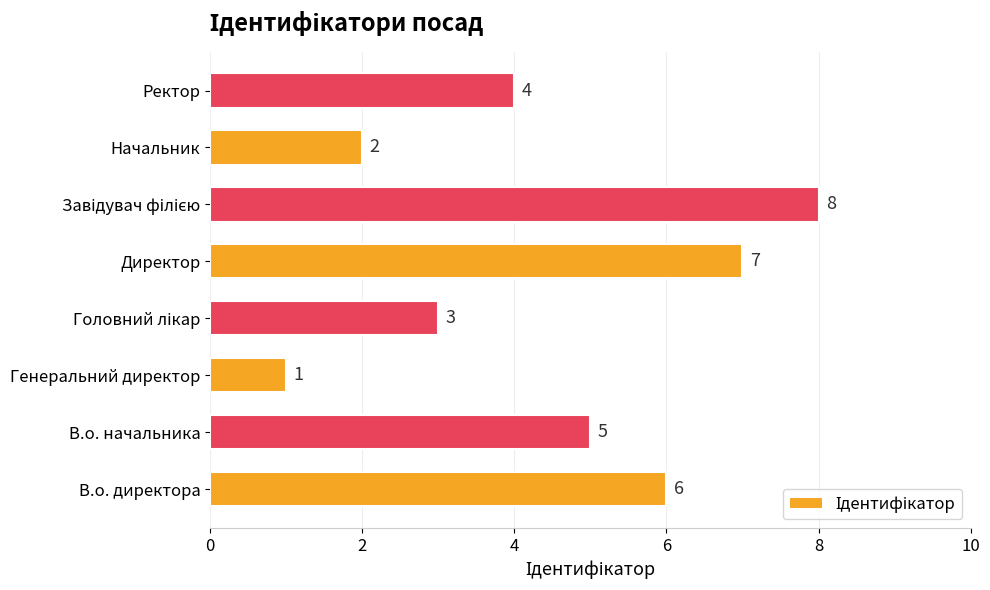

Are the bars horizontal?

Yes